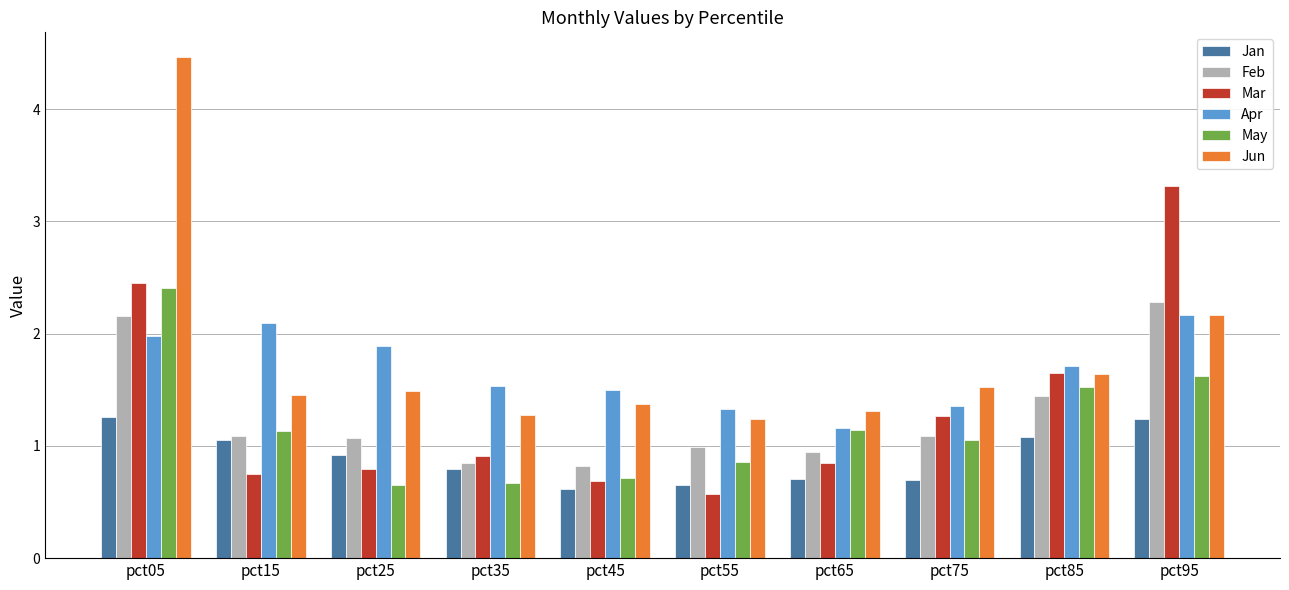

Which series has the largest total across all categories?

Jun